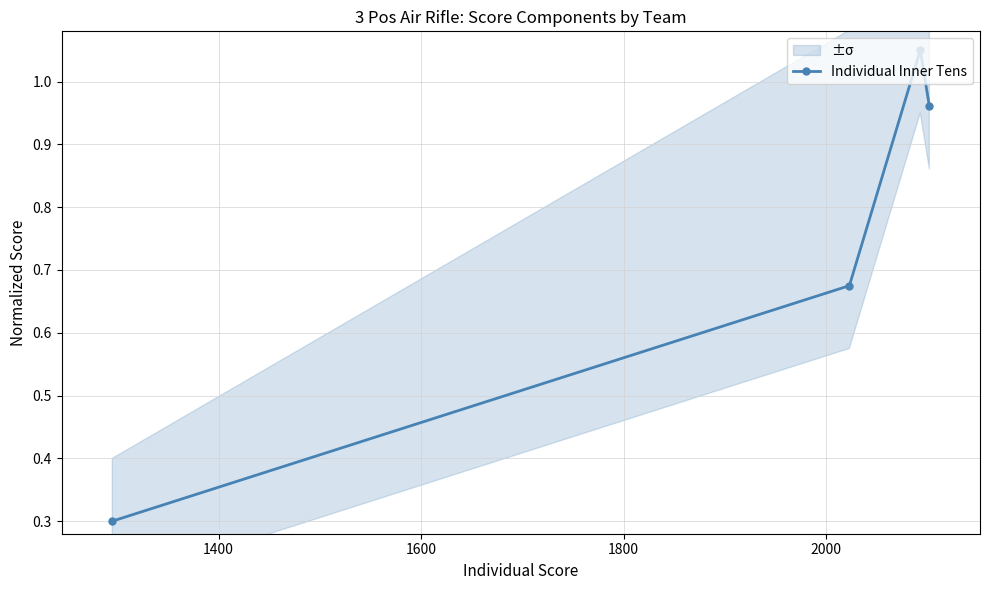

What is the minimum value shown in the chart?

0.3